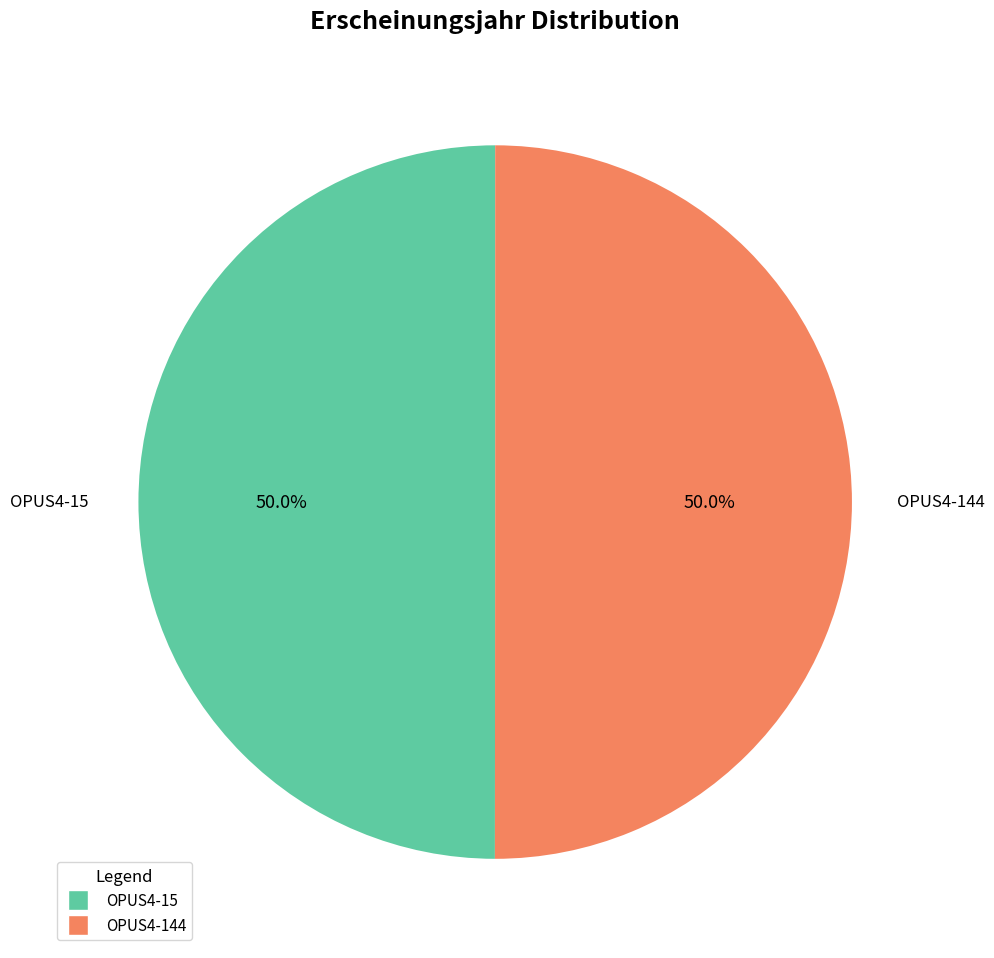

Is the sum of OPUS4-15 and OPUS4-144 greater than half?

Yes